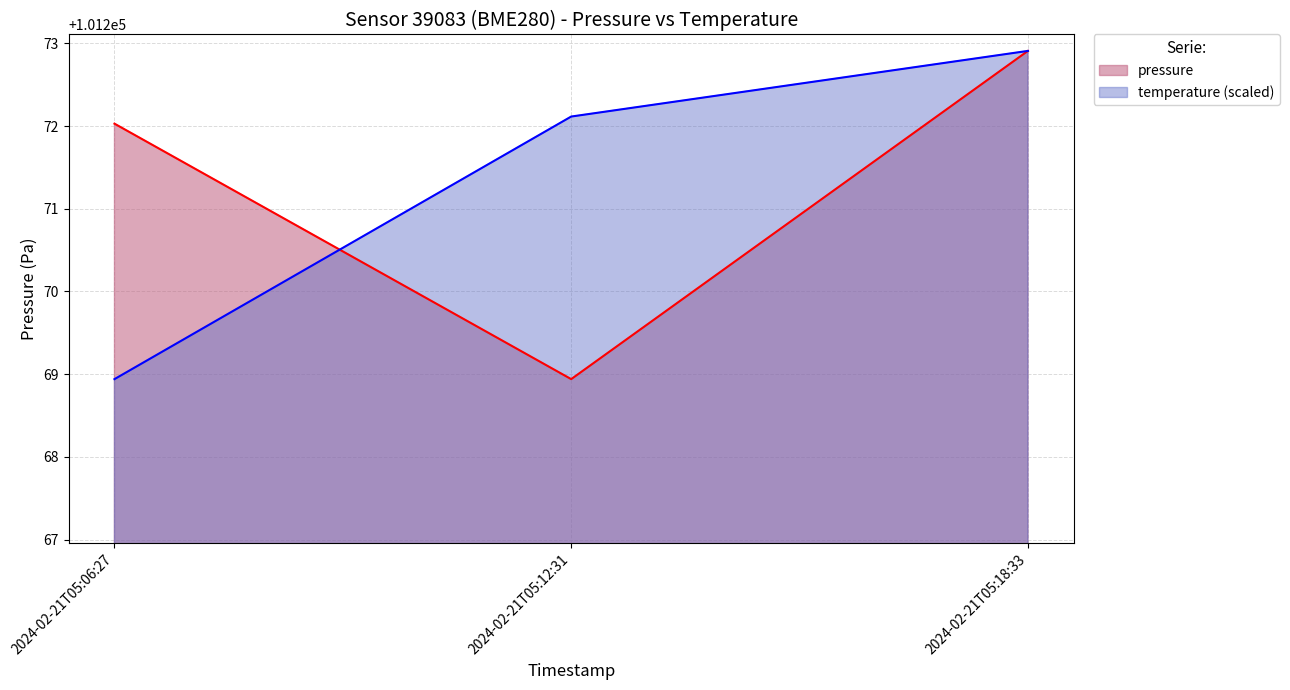

What is the difference between the highest and lowest values at 2024-02-21T05:06:27?

3.1